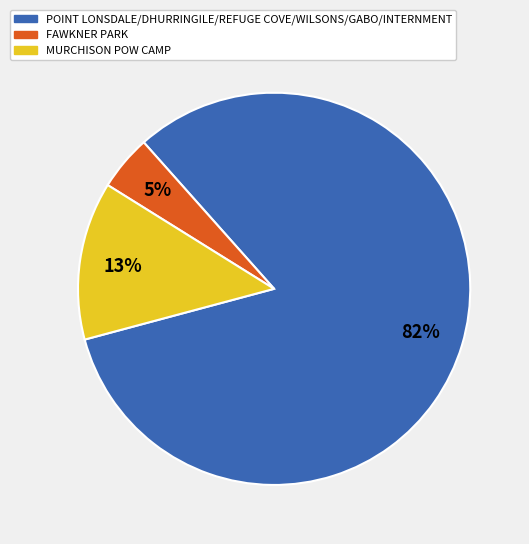

How many segments does this pie chart have?

3